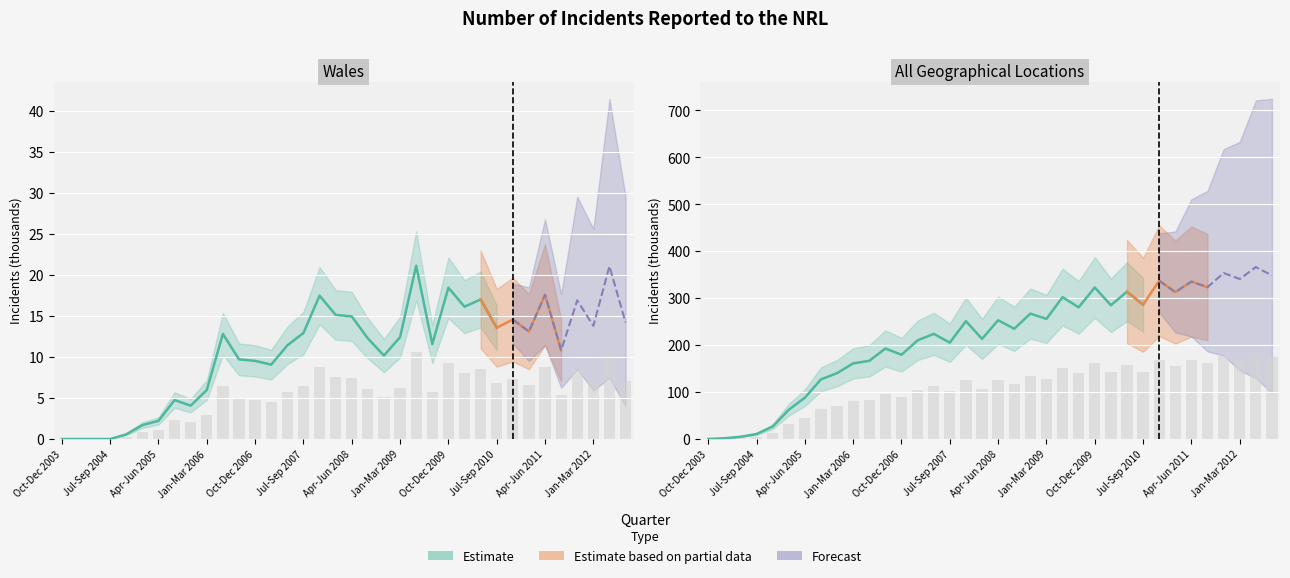

Rank the series by their average value, from lowest to highest.

Wales, All Geographical Locations